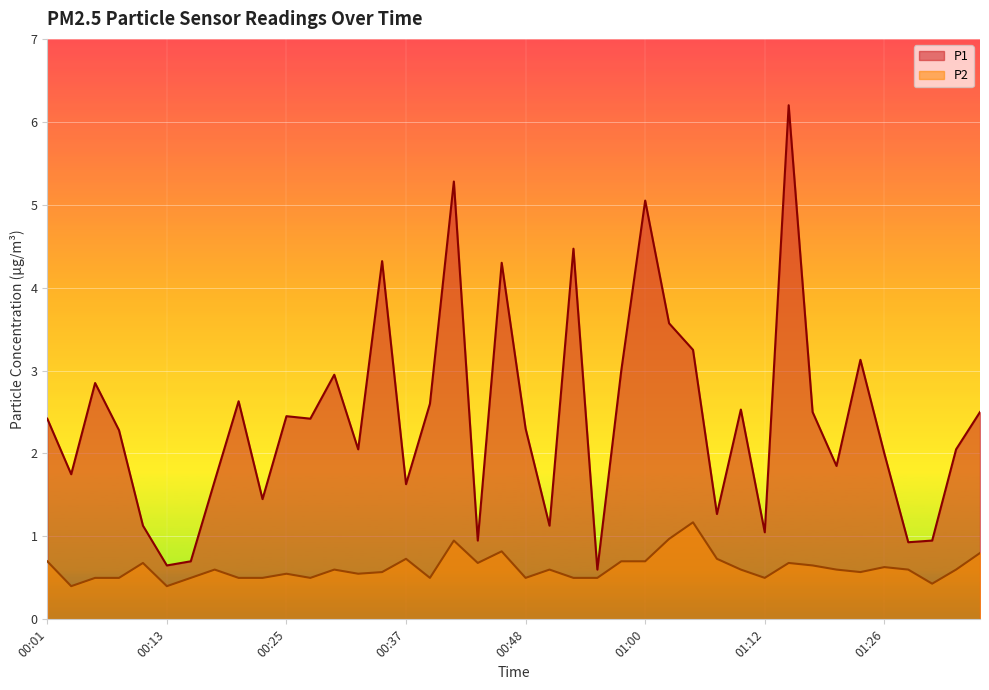

What position from the right is 00:39?

24